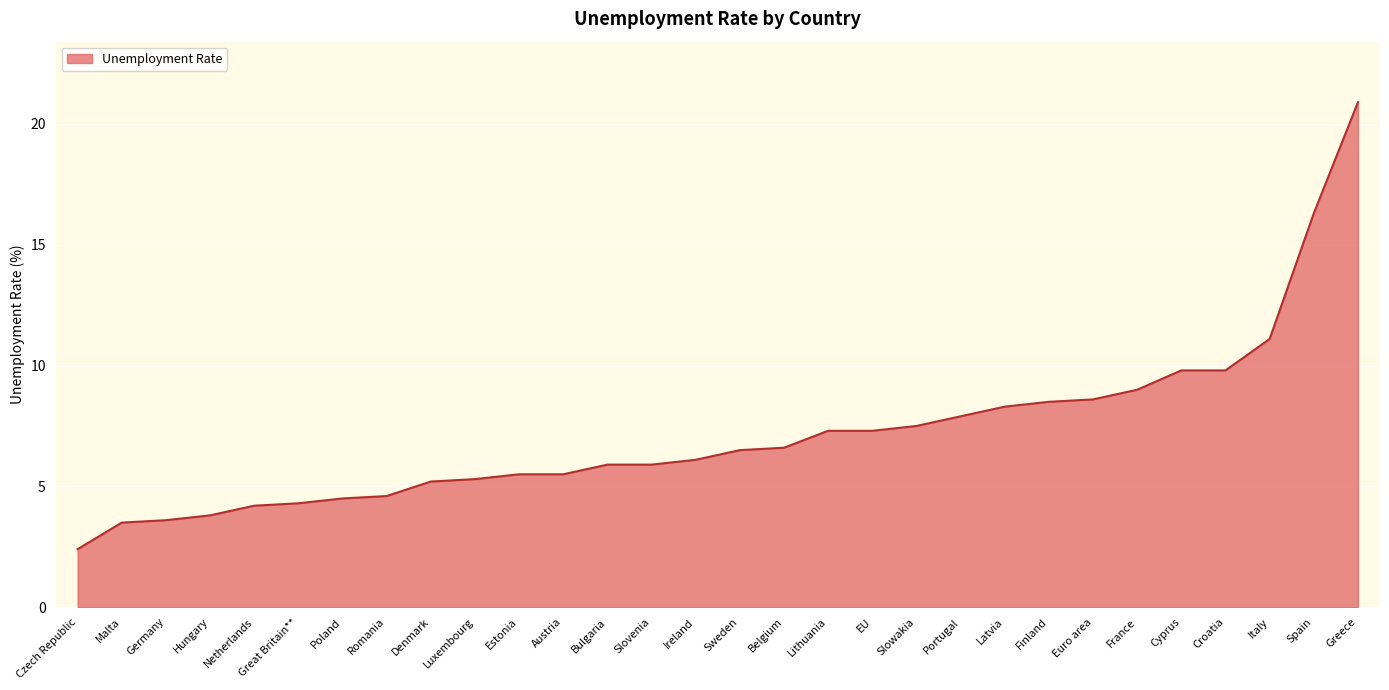

What position from the left is Luxembourg?

10